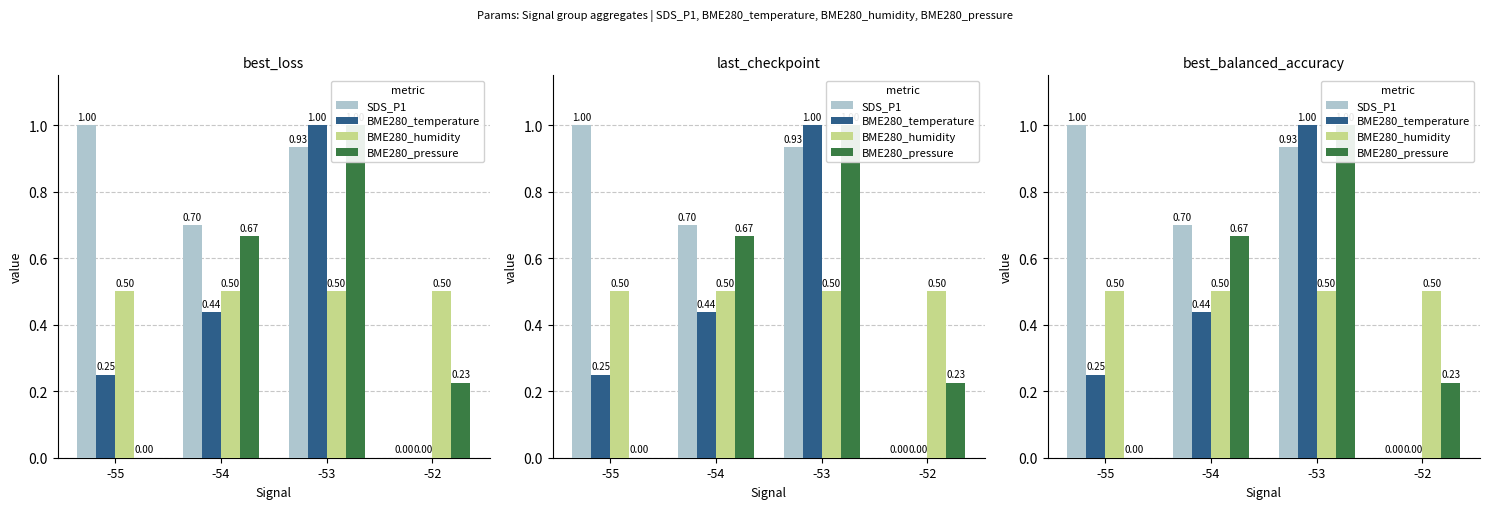

Which series has the largest total across all categories?

SDS_P1